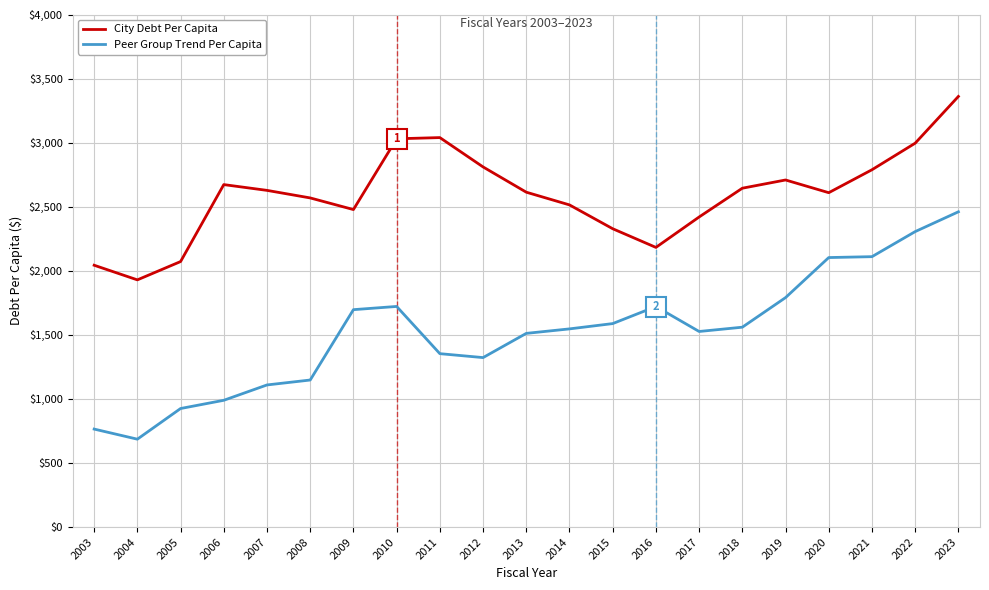

True or false: City Debt Per Capita has a value of 3056.1 at 2003.

False